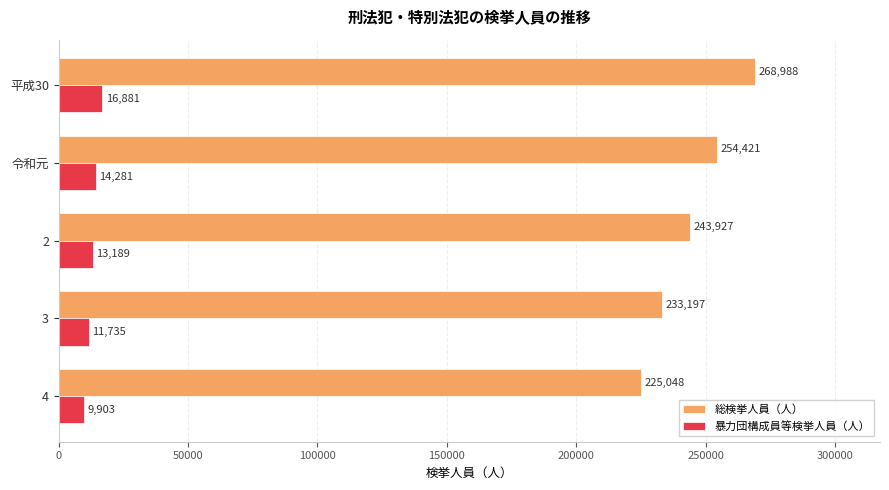

Rank the series by their maximum value, from highest to lowest.

総検挙人員（人）, 暴力団構成員等検挙人員（人）